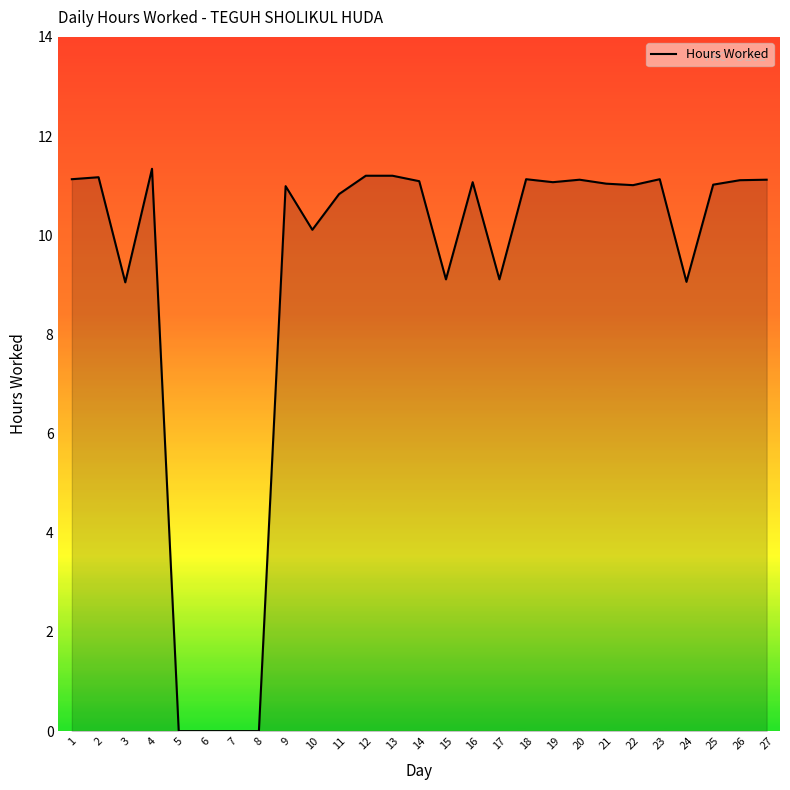

What is the greatest value displayed?

11.3